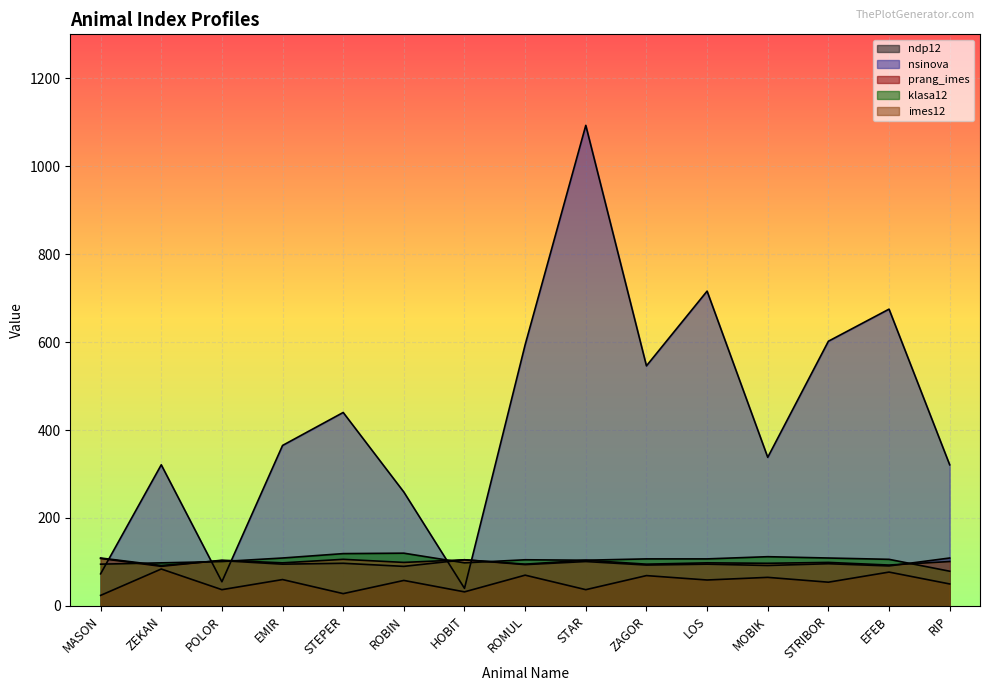

Rank the series at MOBIK from highest to lowest value.

nsinova, klasa12, imes12, ndp12, prang_imes